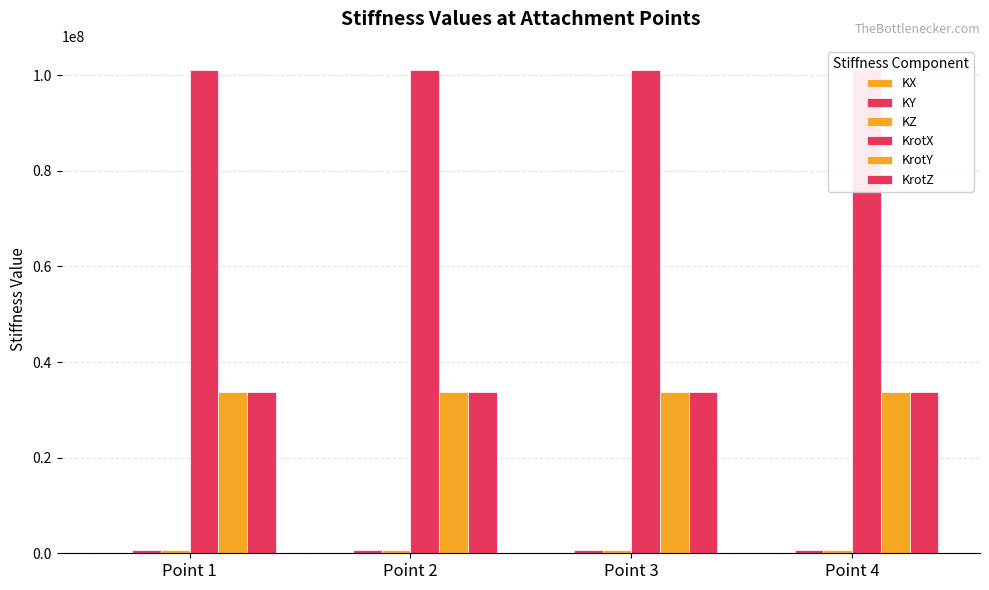

What is the approximate value of KrotY at Point 3?

33697916.7